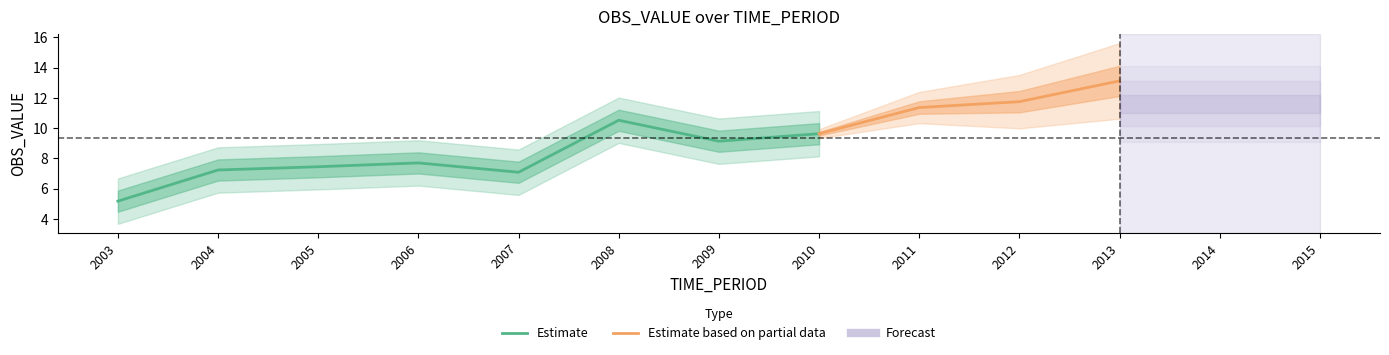

What is the maximum value shown in the chart?

13.1